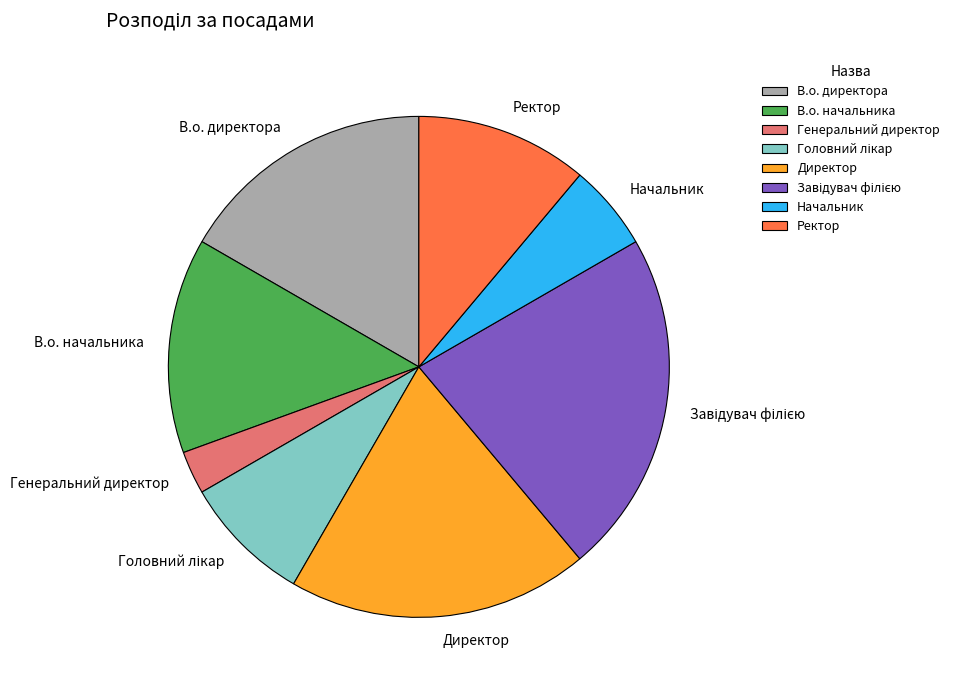

What is the smallest slice in the pie chart?

Генеральний директор